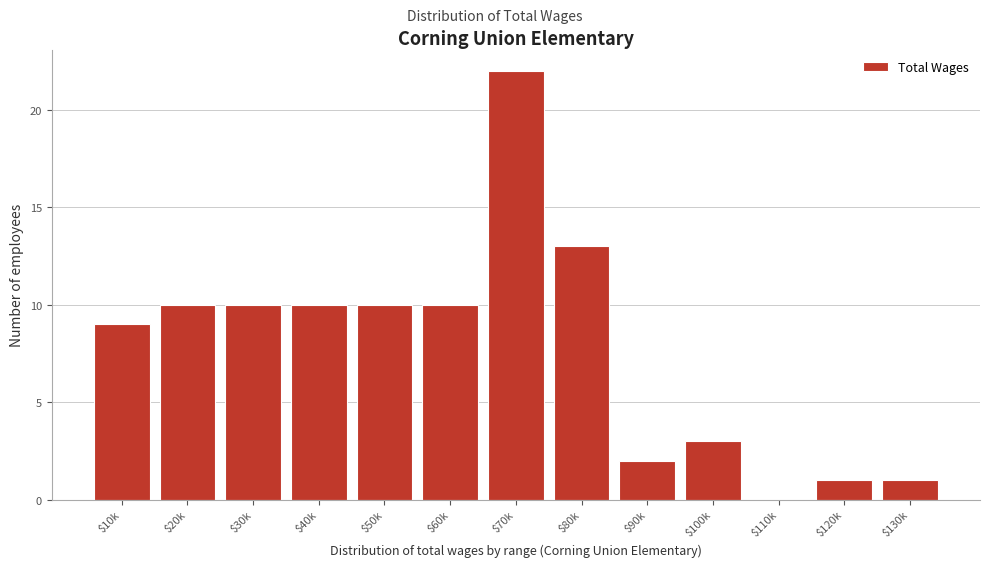

True or false: the data shows 1 at $130k.

True